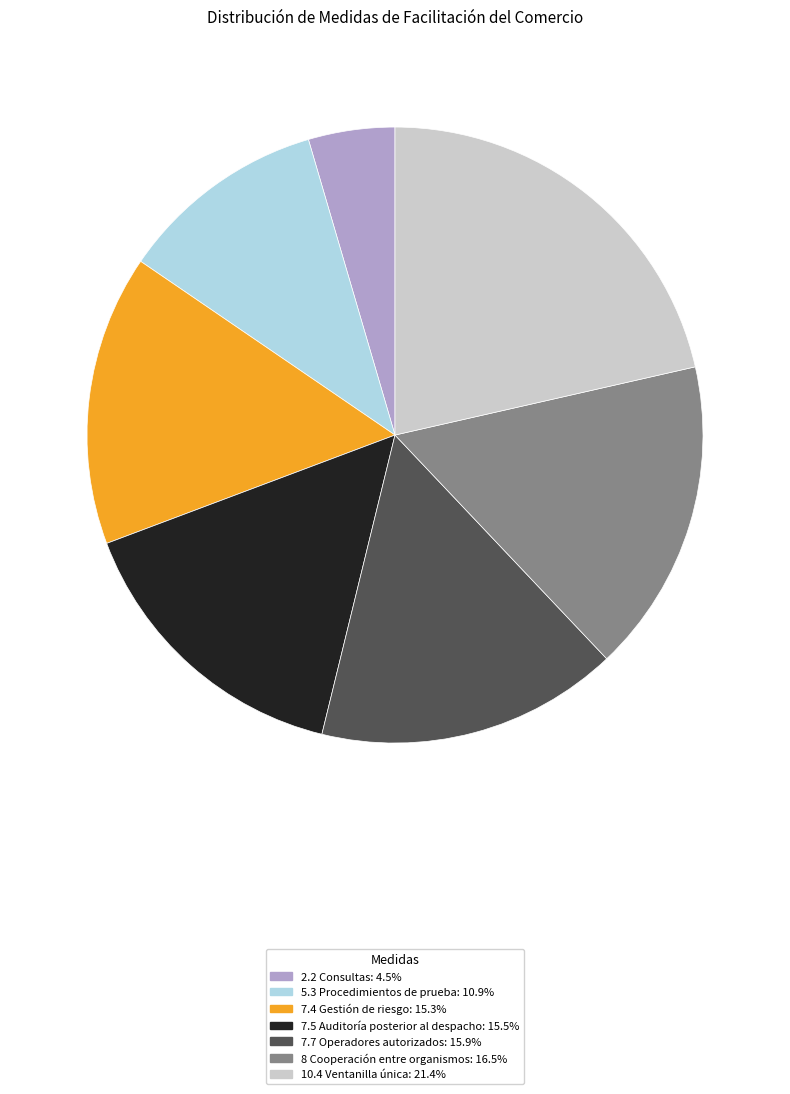

Which slice is the largest?

10.4 Ventanilla única